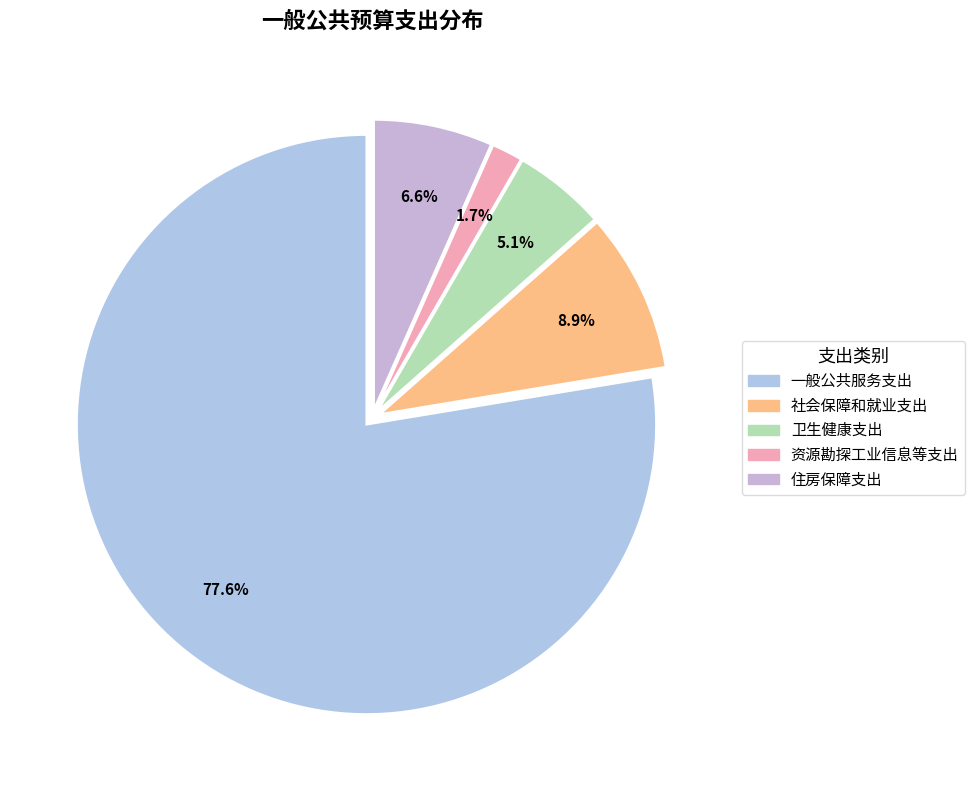

Is it true that 卫生健康支出 is 11% of the pie?

False